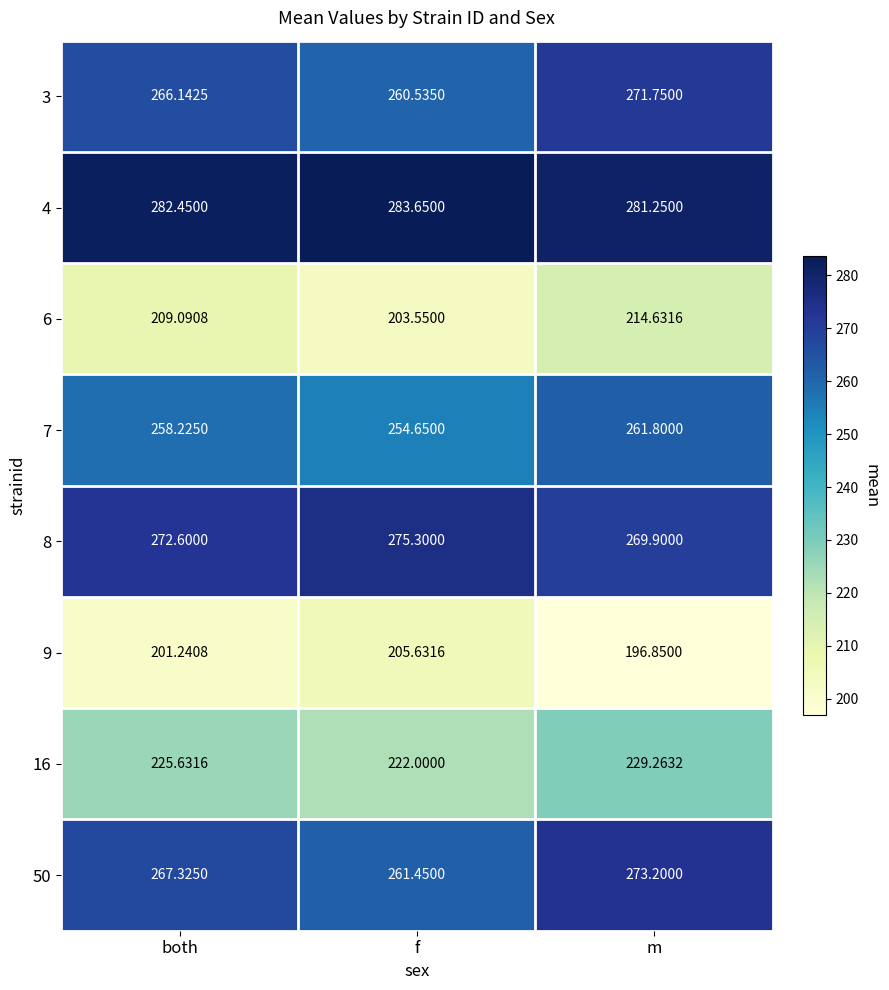

List the labels in order of 3 value, smallest first.

f, both, m